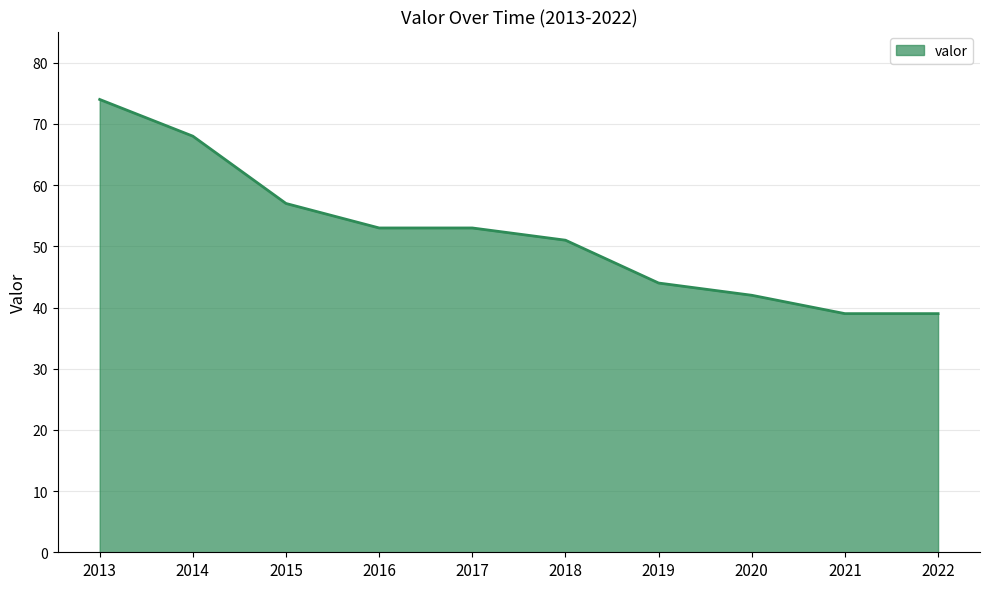

How many categories are shown in the chart?

10